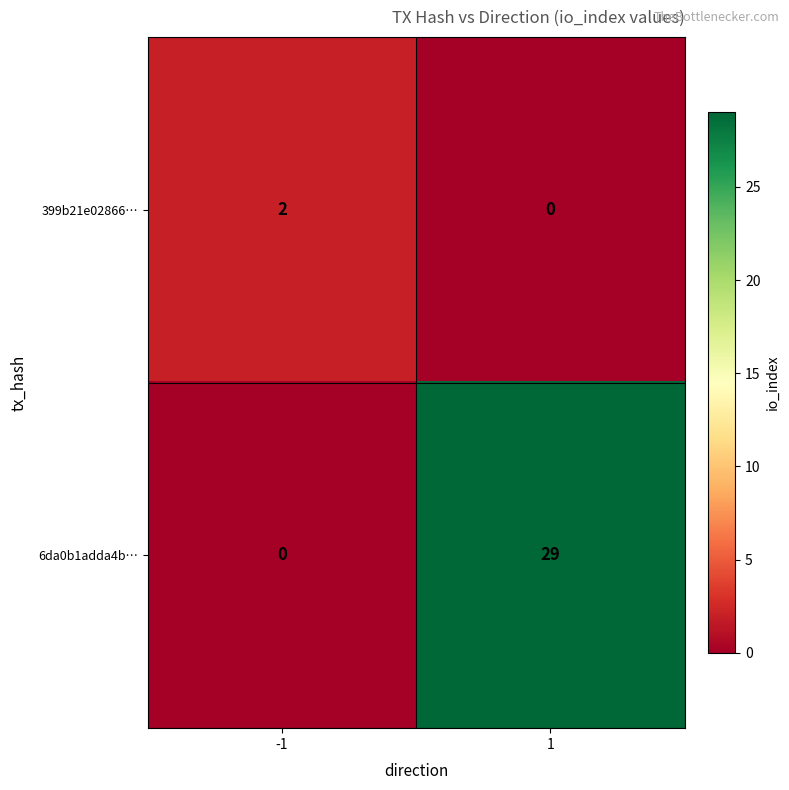

Rank the series by their maximum value, from lowest to highest.

399b21e02866…, 6da0b1adda4b…